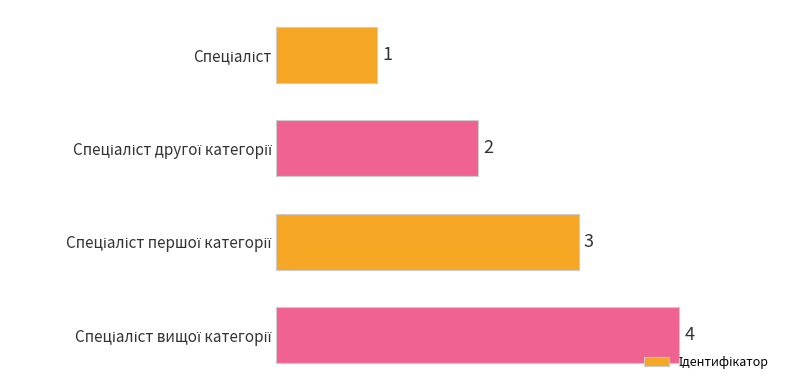

What is the value of the 3rd bar from the top?

3